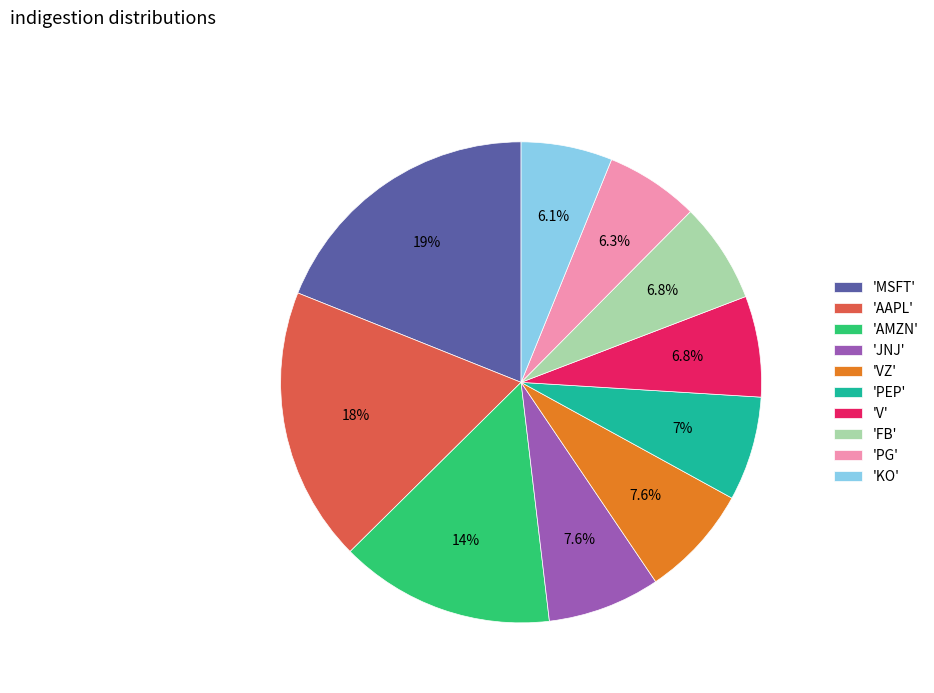

Combined, do 'AMZN' and 'PEP' account for over 50%?

No